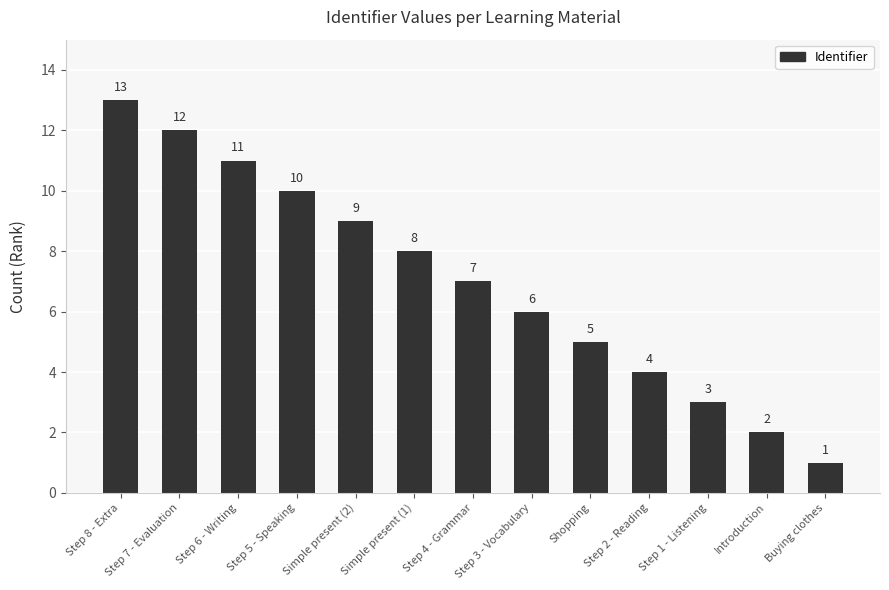

Between Simple present (2) and Shopping, which is larger?

Simple present (2)